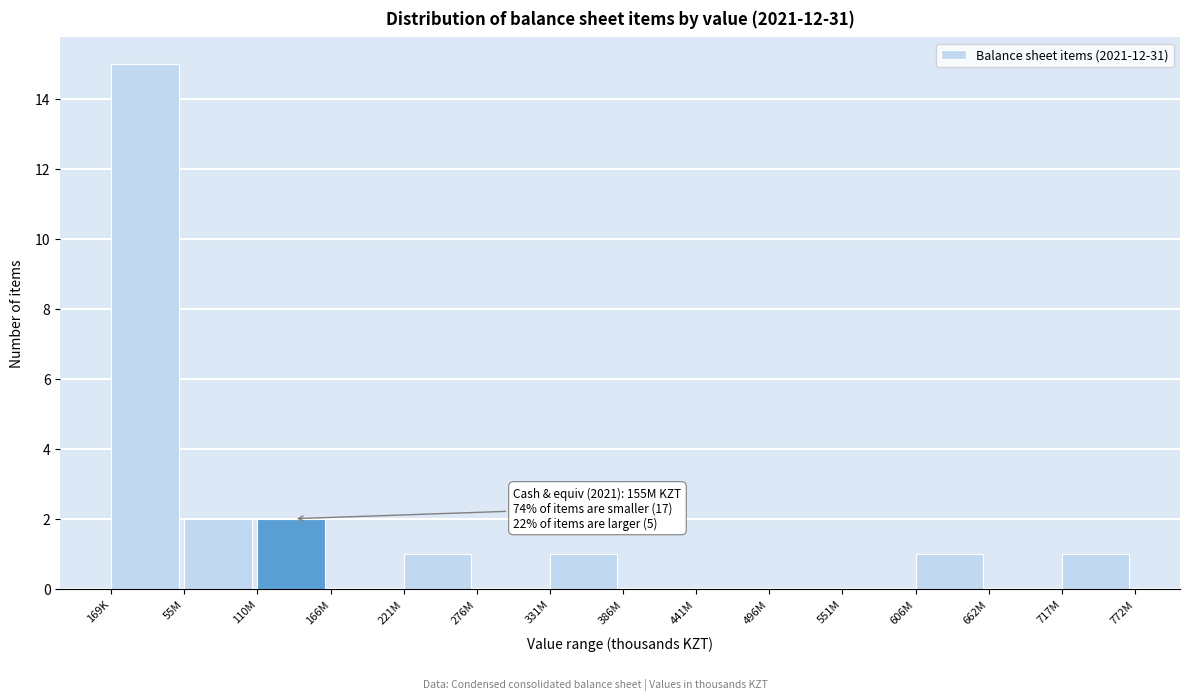

Reading left to right, extract all data points from this chart.

169K=15	55M=2	110M=2	166M=0	221M=1	276M=0	331M=1	386M=0	441M=0	496M=0	551M=0	606M=1	662M=0	717M=1